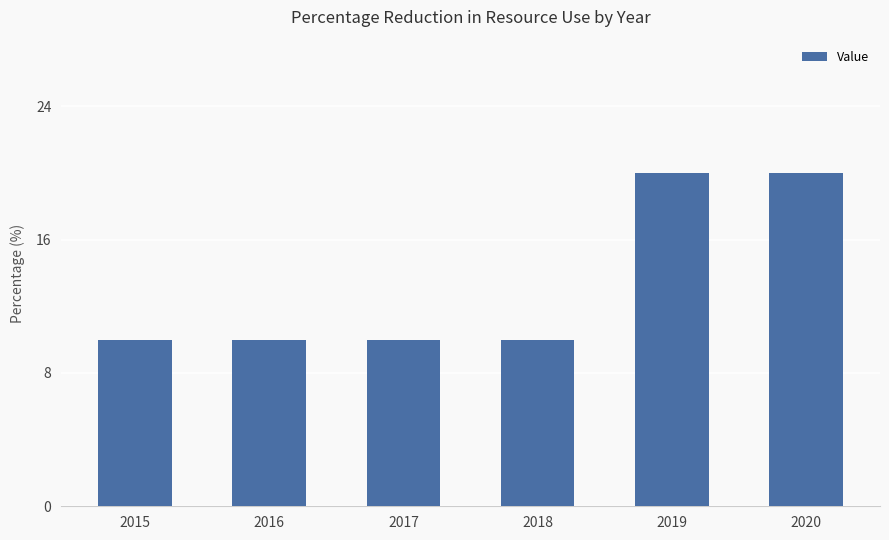

Reading left to right, extract all data points from this chart.

10	10	10	10	20	20